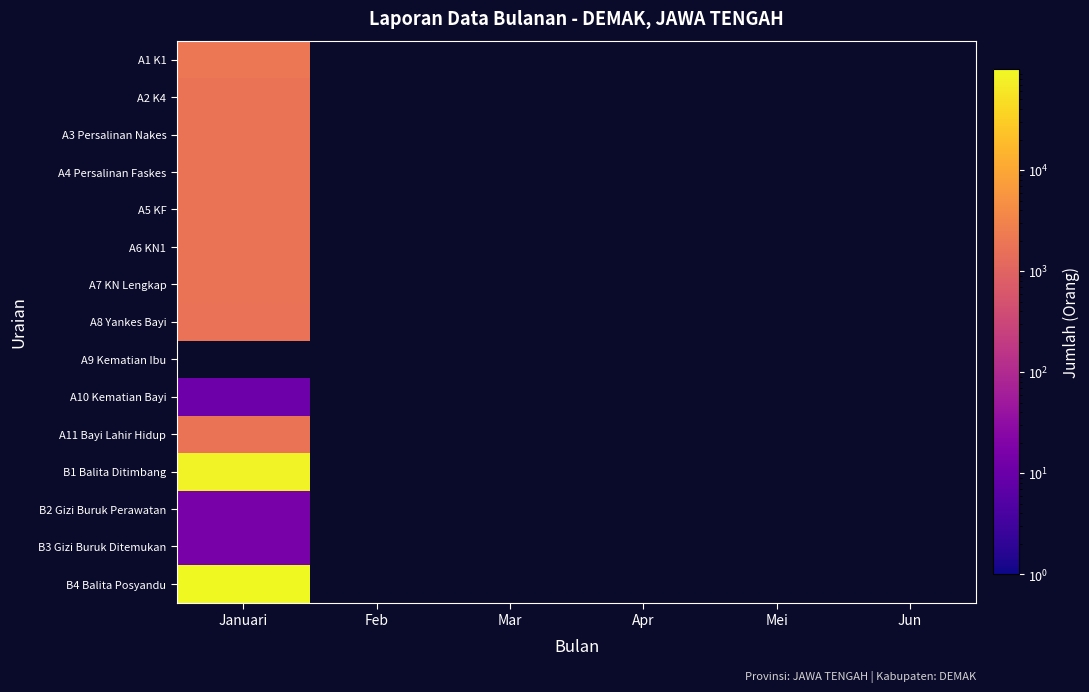

Reading left to right, what are all the values shown in this chart?

A1 K1: Januari=2075	Feb=0	Mar=0	Apr=0	Mei=0	Jun=0
A2 K4: Januari=1757	Feb=0	Mar=0	Apr=0	Mei=0	Jun=0
A3 Persalinan Nakes: Januari=1753	Feb=0	Mar=0	Apr=0	Mei=0	Jun=0
A4 Persalinan Faskes: Januari=1753	Feb=0	Mar=0	Apr=0	Mei=0	Jun=0
A5 KF: Januari=1753	Feb=0	Mar=0	Apr=0	Mei=0	Jun=0
A6 KN1: Januari=1800	Feb=0	Mar=0	Apr=0	Mei=0	Jun=0
A7 KN Lengkap: Januari=1773	Feb=0	Mar=0	Apr=0	Mei=0	Jun=0
A8 Yankes Bayi: Januari=1692	Feb=0	Mar=0	Apr=0	Mei=0	Jun=0
A9 Kematian Ibu: Januari=0	Feb=0	Mar=0	Apr=0	Mei=0	Jun=0
A10 Kematian Bayi: Januari=11	Feb=0	Mar=0	Apr=0	Mei=0	Jun=0
A11 Bayi Lahir Hidup: Januari=1760	Feb=0	Mar=0	Apr=0	Mei=0	Jun=0
B1 Balita Ditimbang: Januari=83690	Feb=0	Mar=0	Apr=0	Mei=0	Jun=0
B2 Gizi Buruk Perawatan: Januari=15	Feb=0	Mar=0	Apr=0	Mei=0	Jun=0
B3 Gizi Buruk Ditemukan: Januari=15	Feb=0	Mar=0	Apr=0	Mei=0	Jun=0
B4 Balita Posyandu: Januari=99552	Feb=0	Mar=0	Apr=0	Mei=0	Jun=0